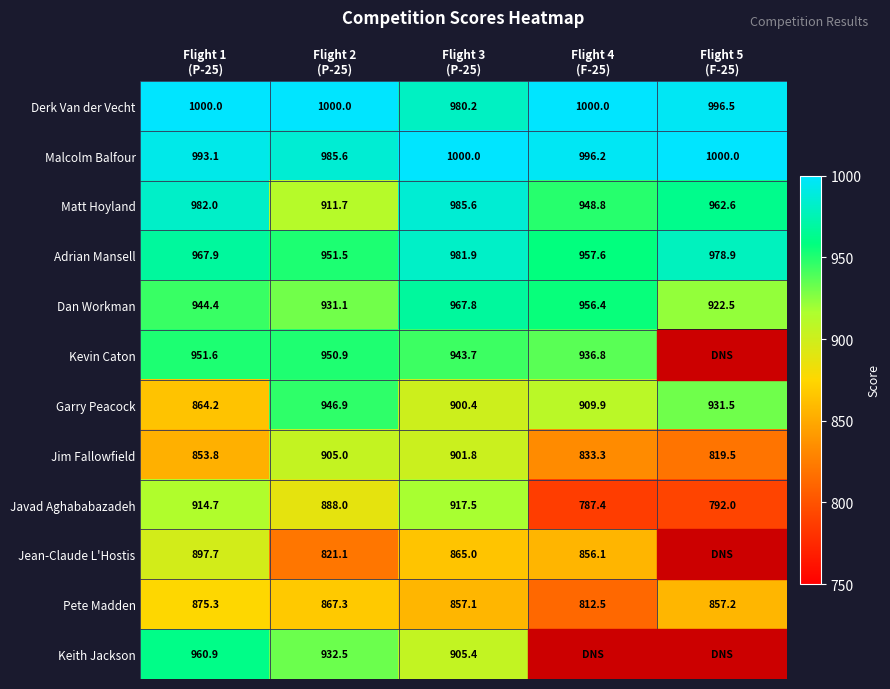

What is the highest value of the Pete Madden series?

875.3